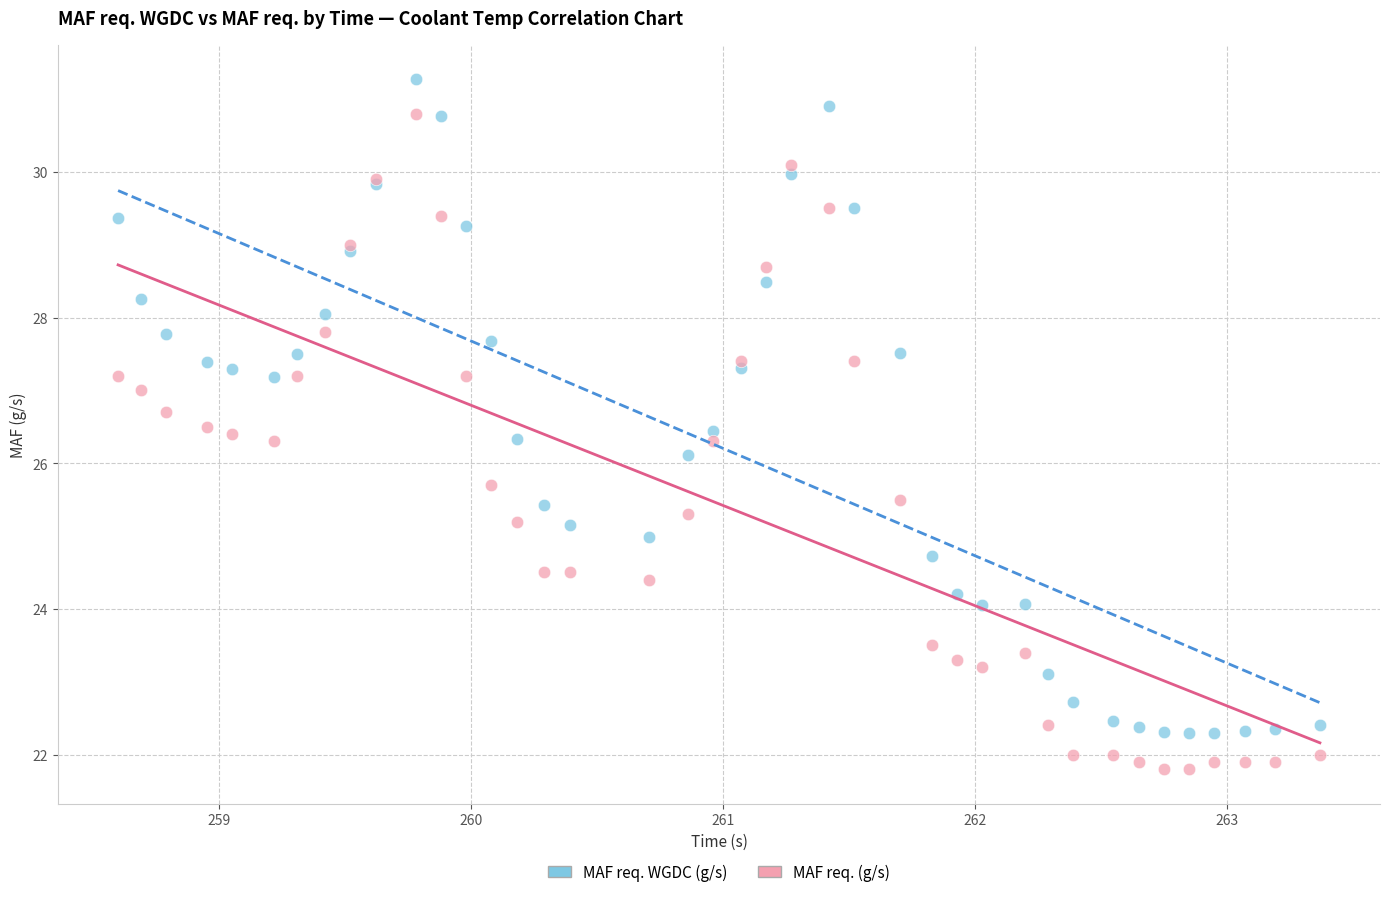

Which series reaches the maximum Y coordinate?

MAF req. WGDC (g/s)